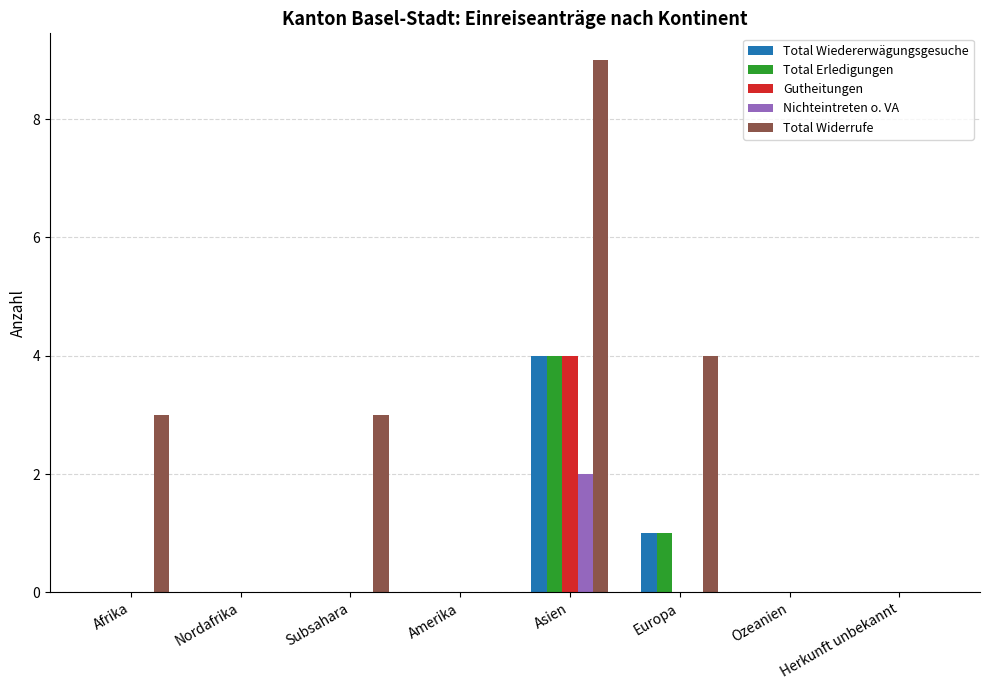

Is it true that Total Wiedererwägungsgesuche equals -1 at Ozeanien?

False